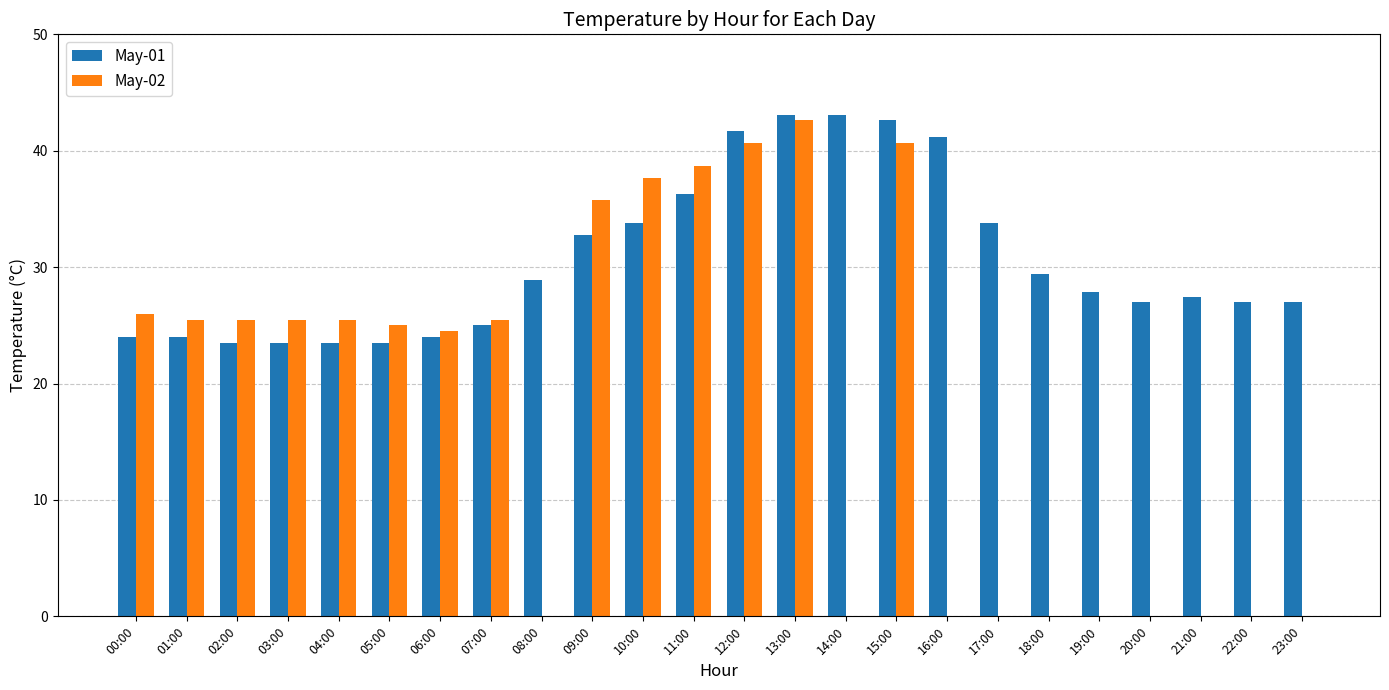

What is the sum of all May-01 values?

734.0